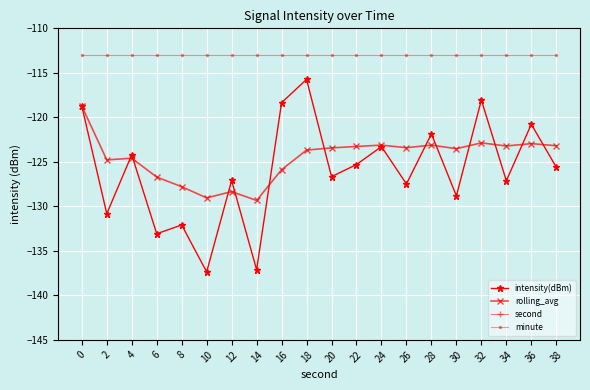

What is the maximum value for intensity(dBm)?

-115.7